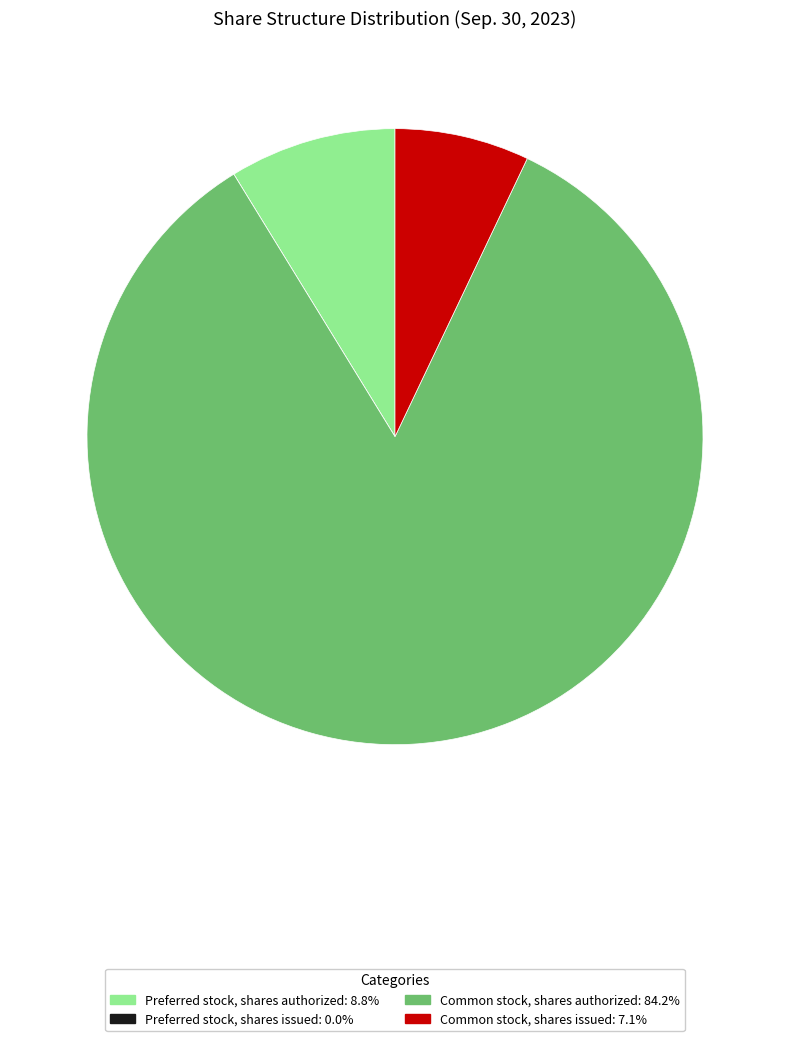

Which category has the biggest portion of the pie?

Common stock, shares authorized